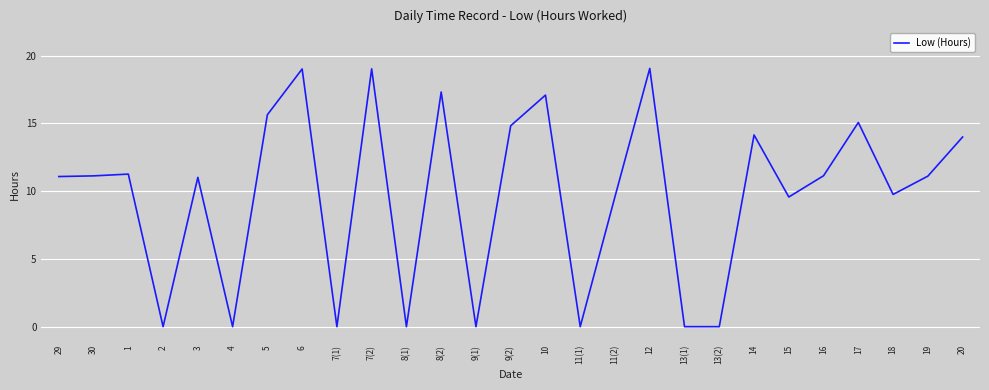

What is the greatest value displayed?

19.1